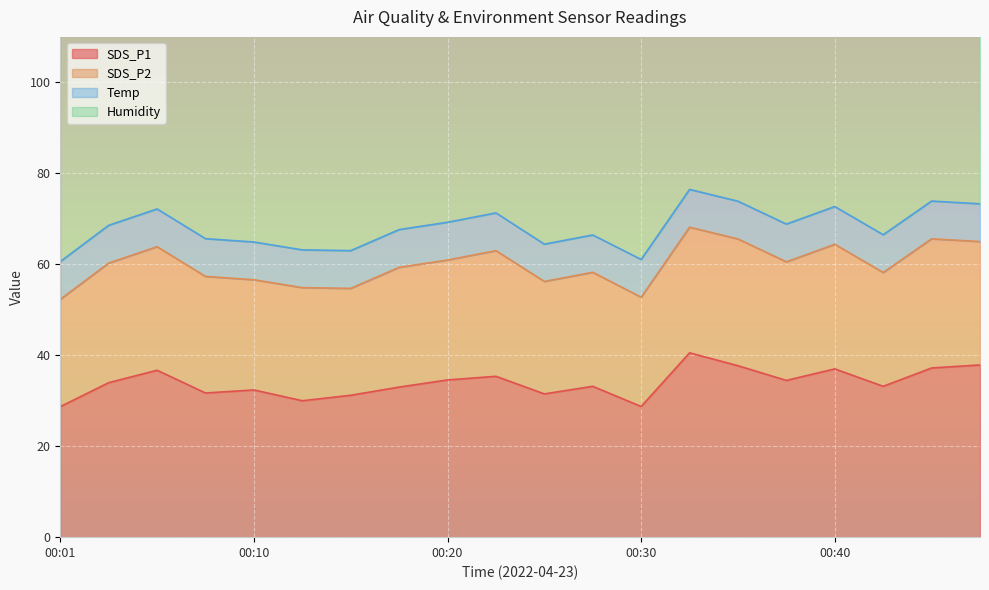

The value of SDS_P1 at 00:01 is 28.7. True or false?

True